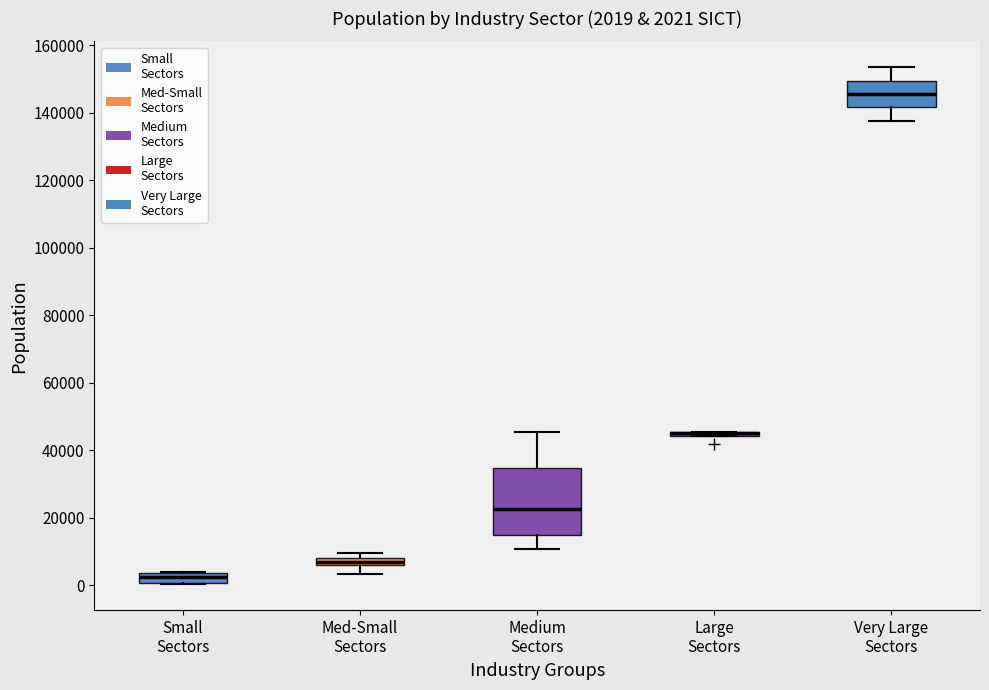

Comparing the boxes themselves (not the whiskers), which one is the tallest?

Medium Sectors